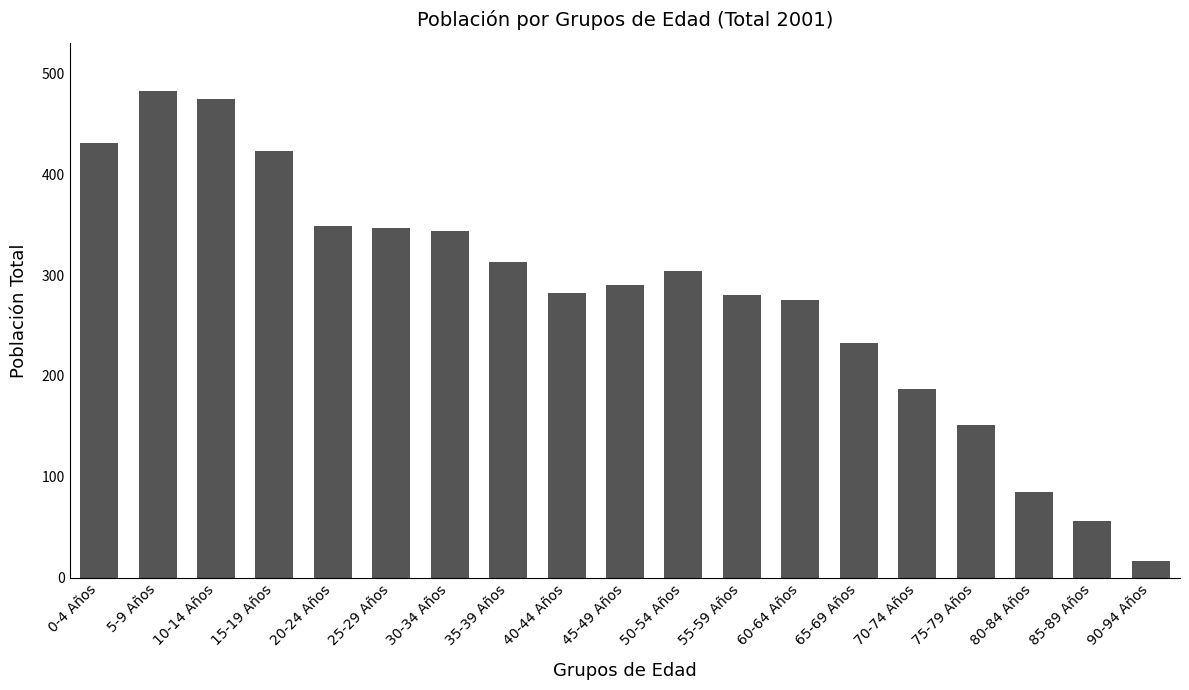

What is the difference between the second highest and minimum values?

457